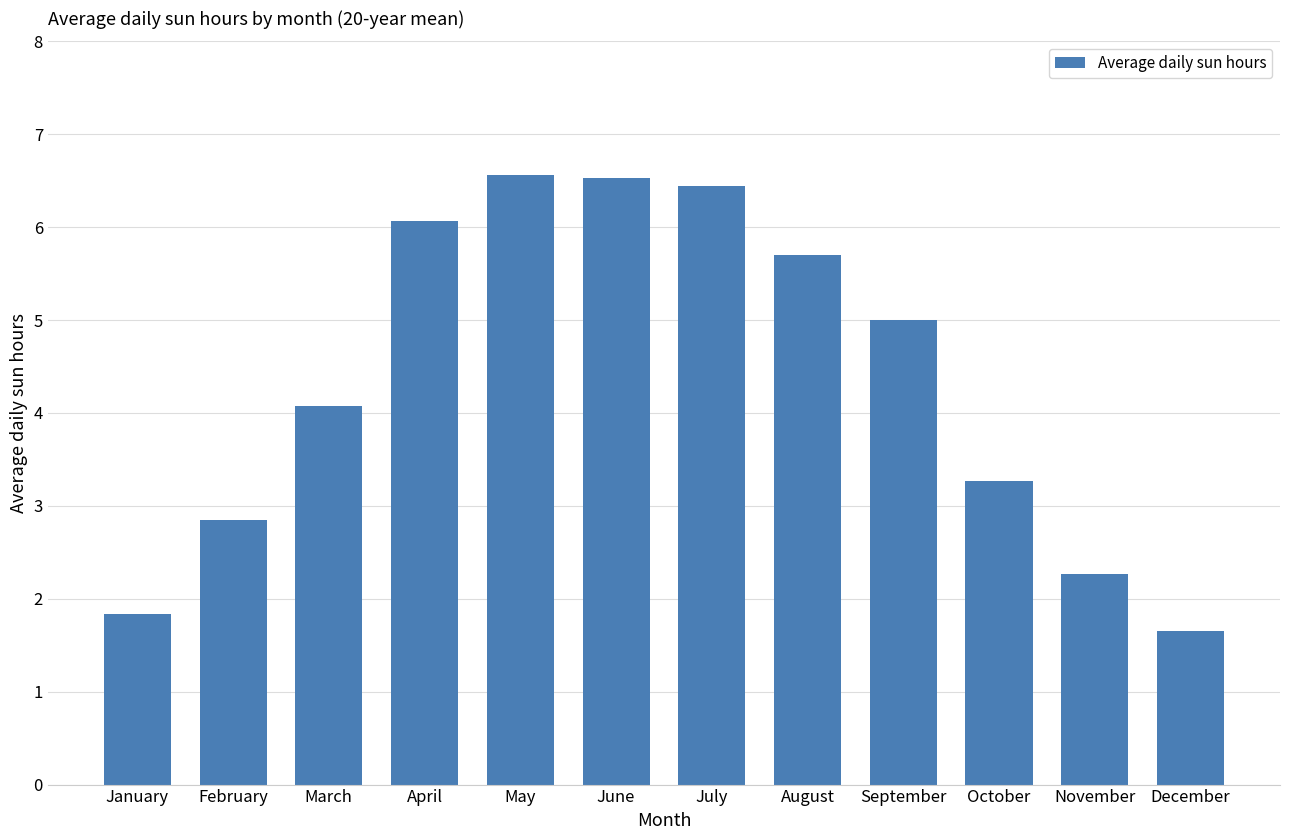

What is the maximum value shown in the chart?

6.6